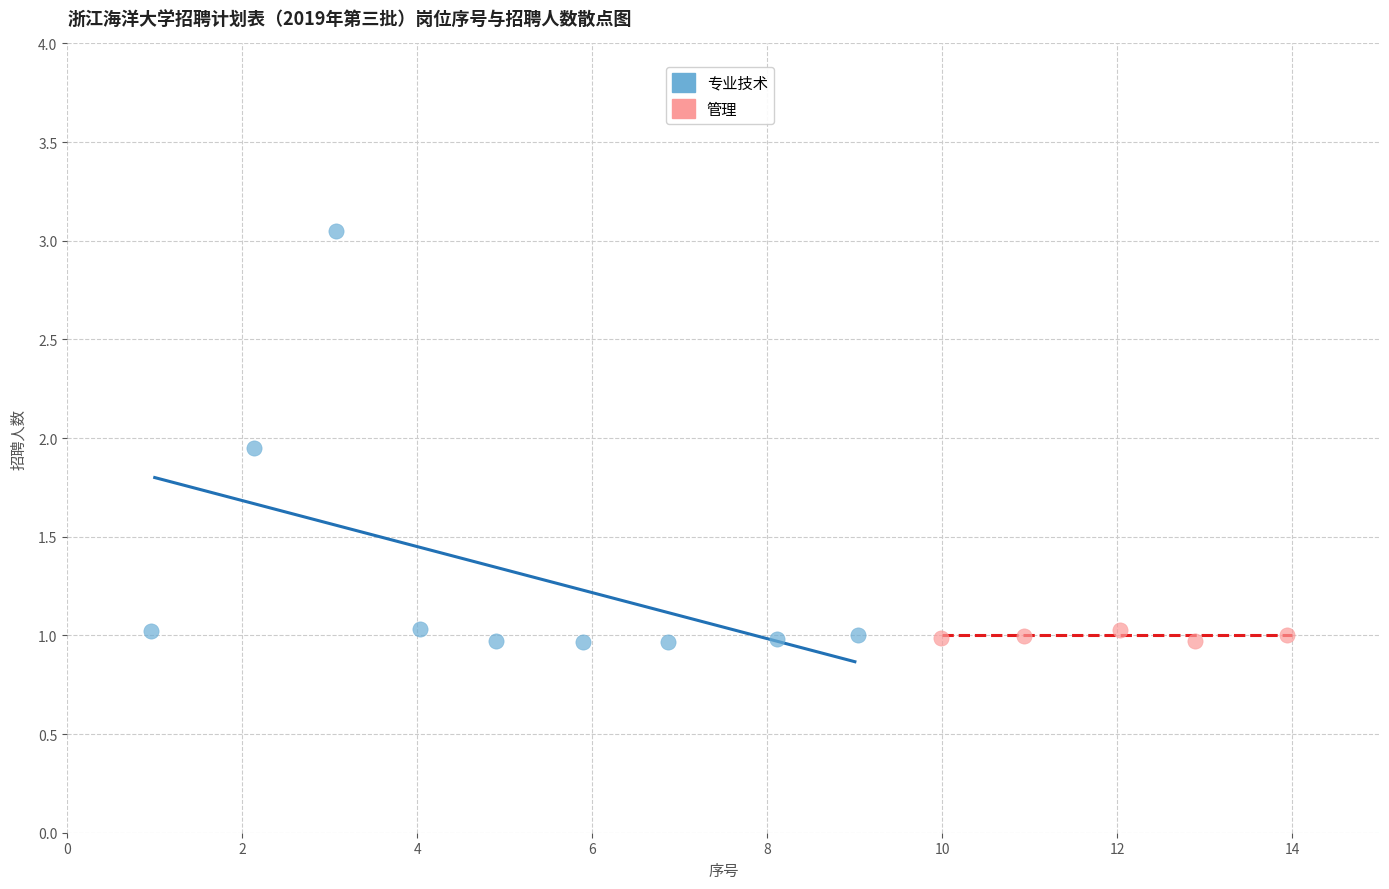

Which series contains the highest Y value?

专业技术